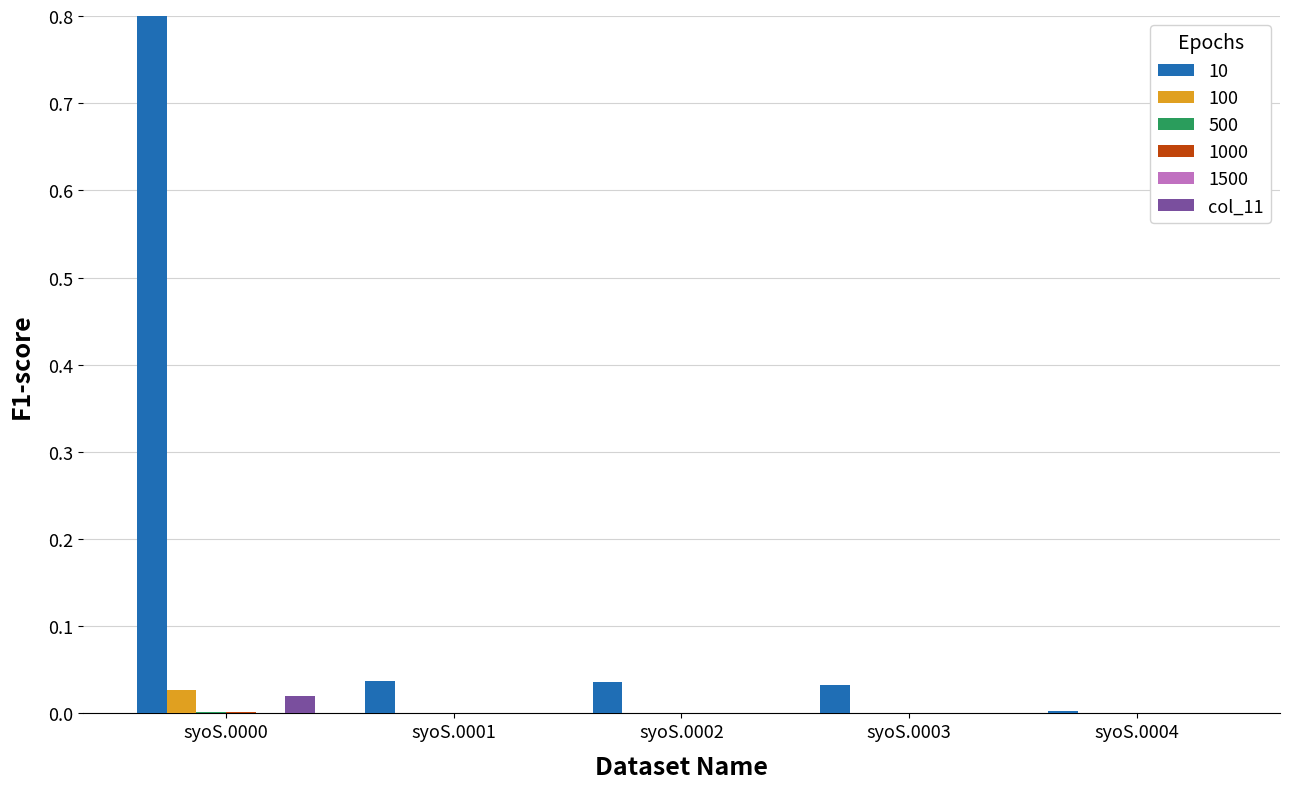

Which label corresponds to the smallest value in the chart?

syoS.0004